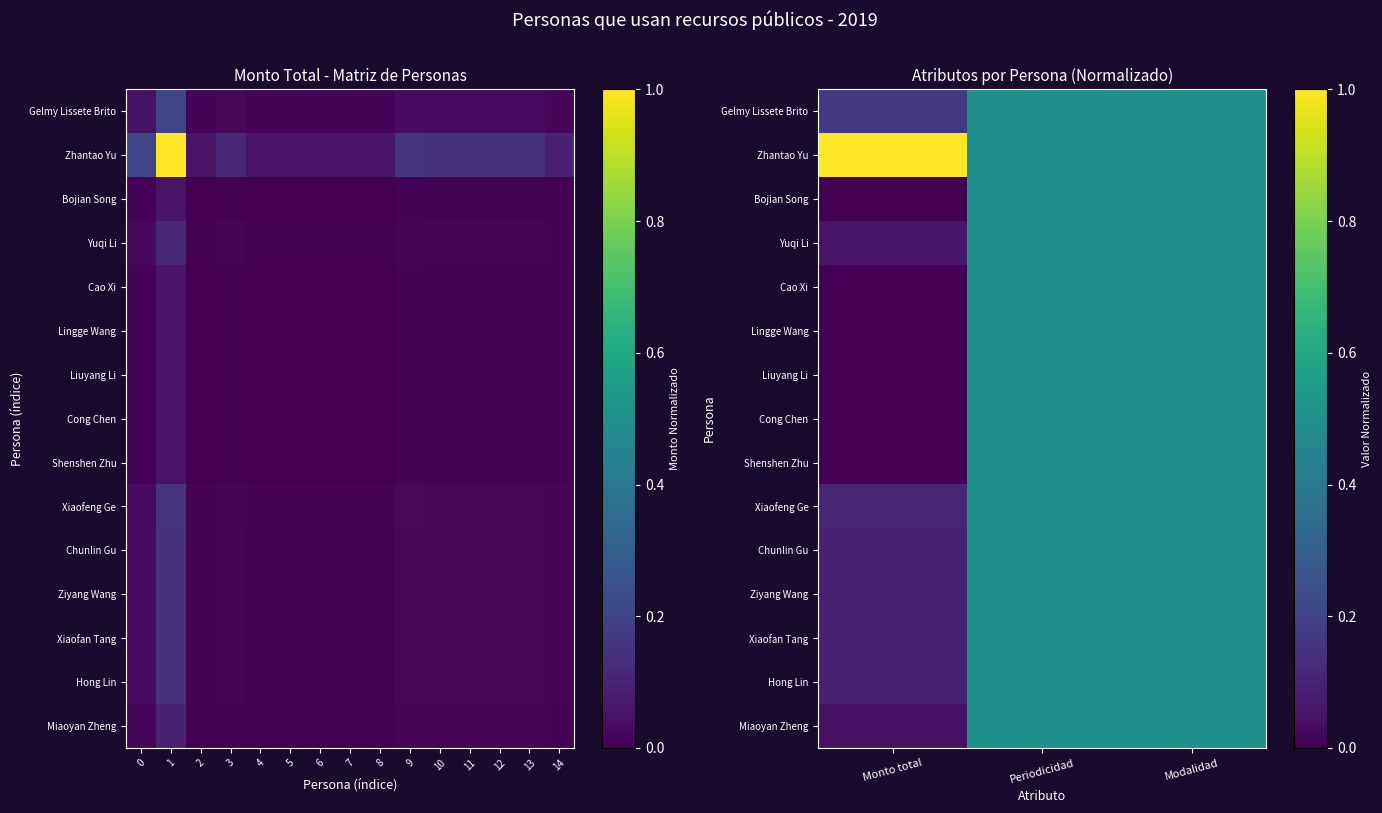

How many Chunlin Gu values are between 0 and 1?

3